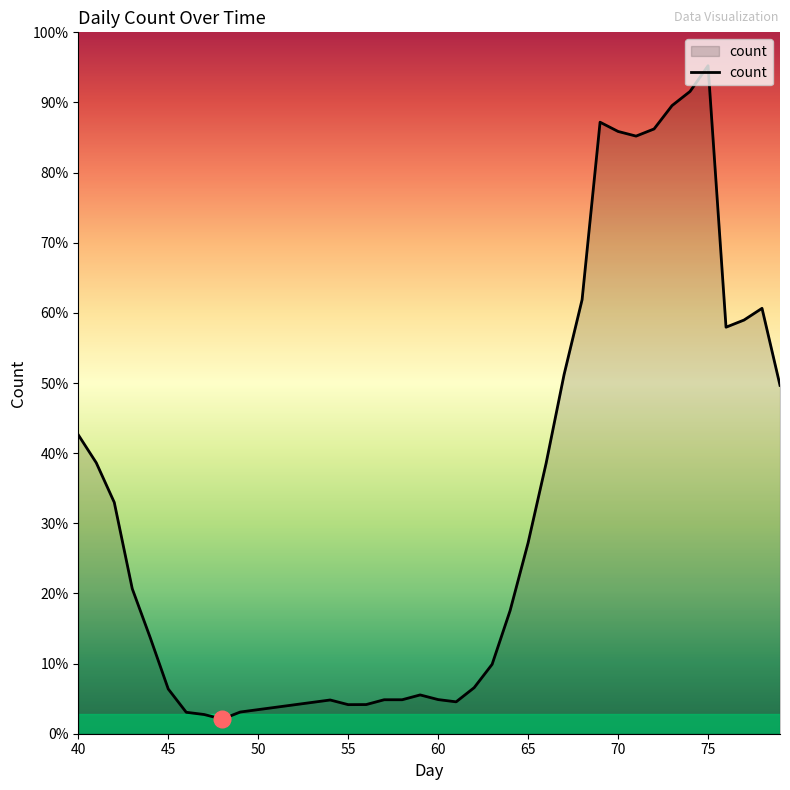

Which label corresponds to the smallest value in the chart?

48